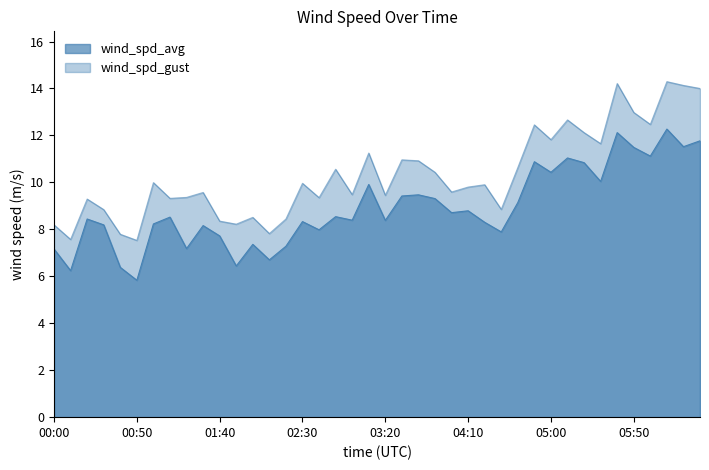

What is the label of the 33rd point from the left?

05:20